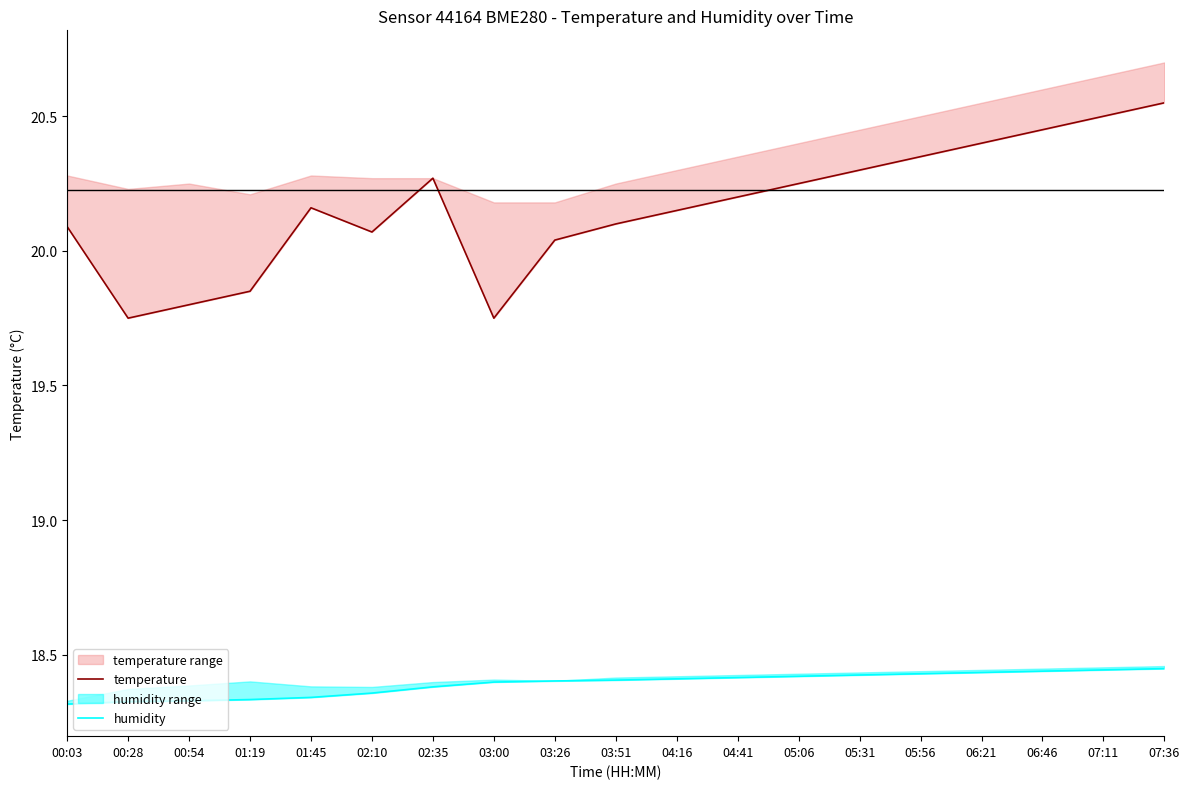

List the series in order of their peak value, lowest first.

humidity, temperature